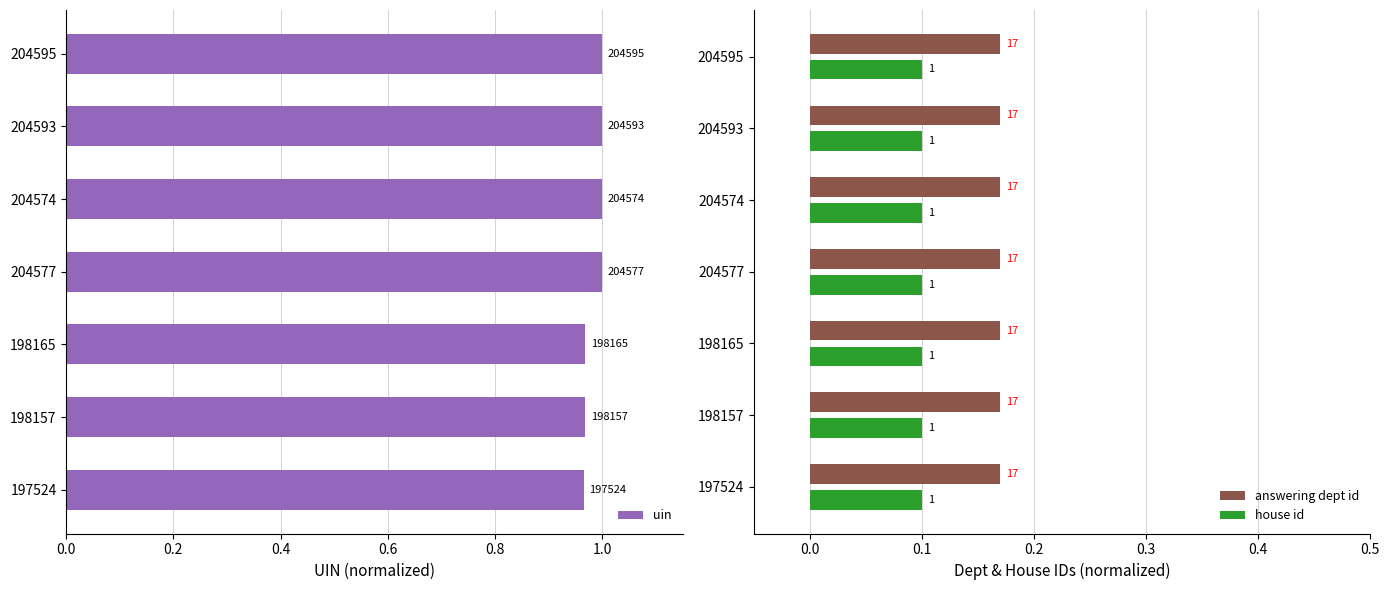

Which series has the widest spread of values?

uin